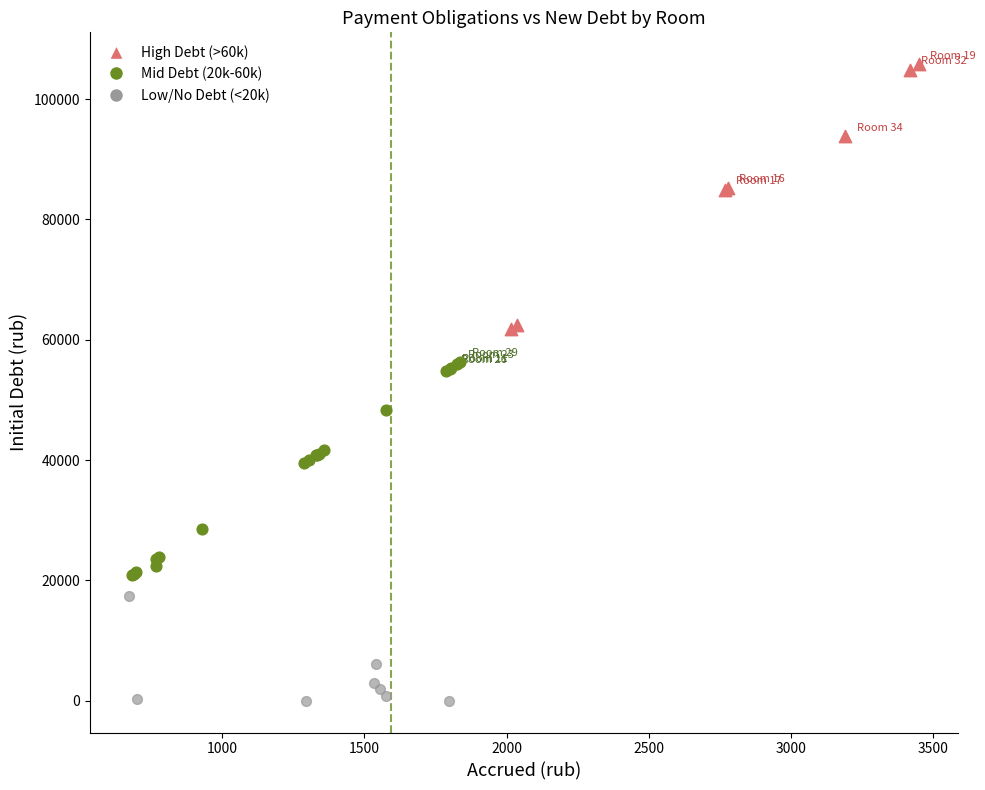

Which series reaches the maximum Y coordinate?

High Debt (>60k)